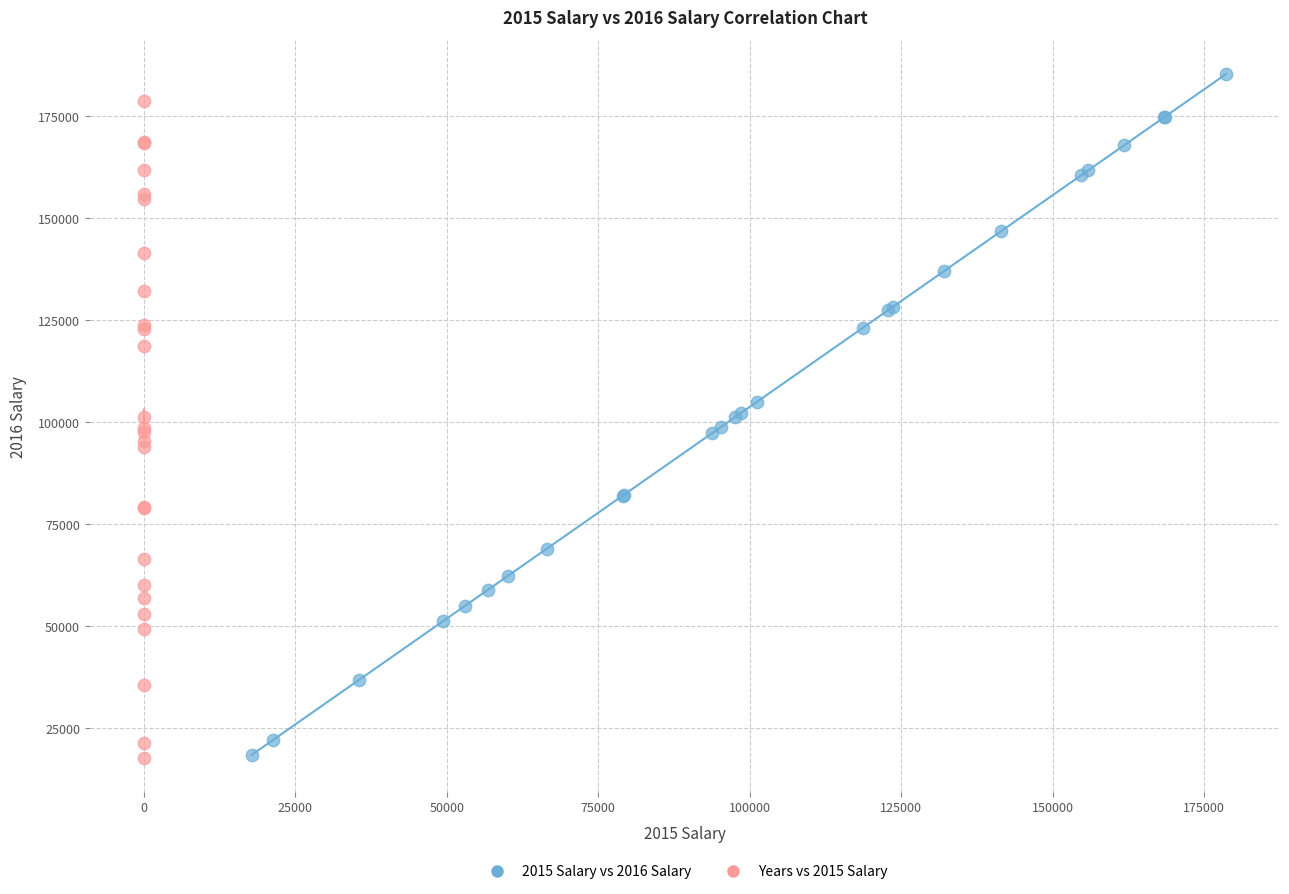

What are all the series names shown in the legend?

2015 Salary vs 2016 Salary, Years vs 2015 Salary